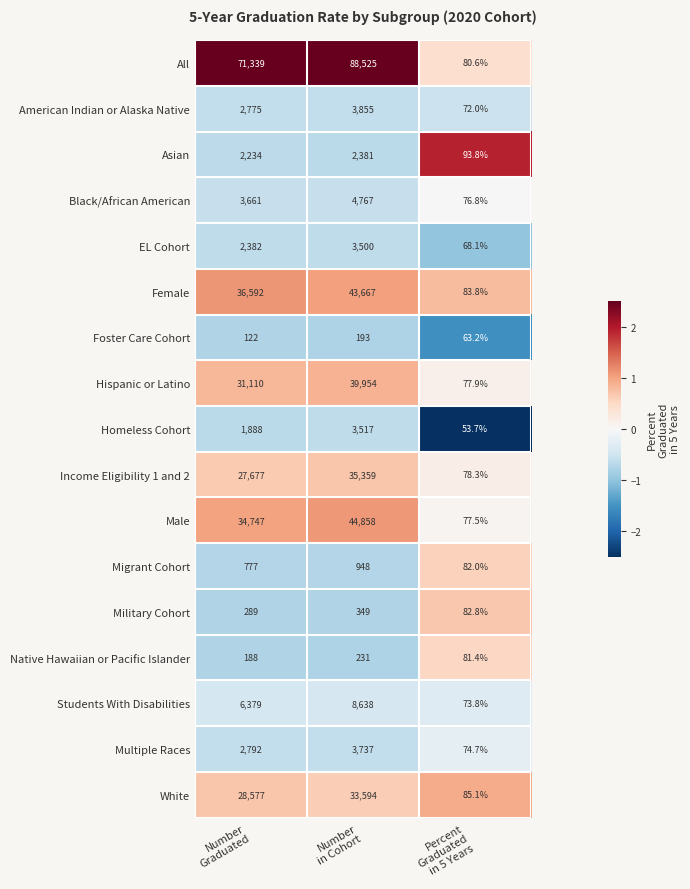

What is the sum of all White values?

62256.1